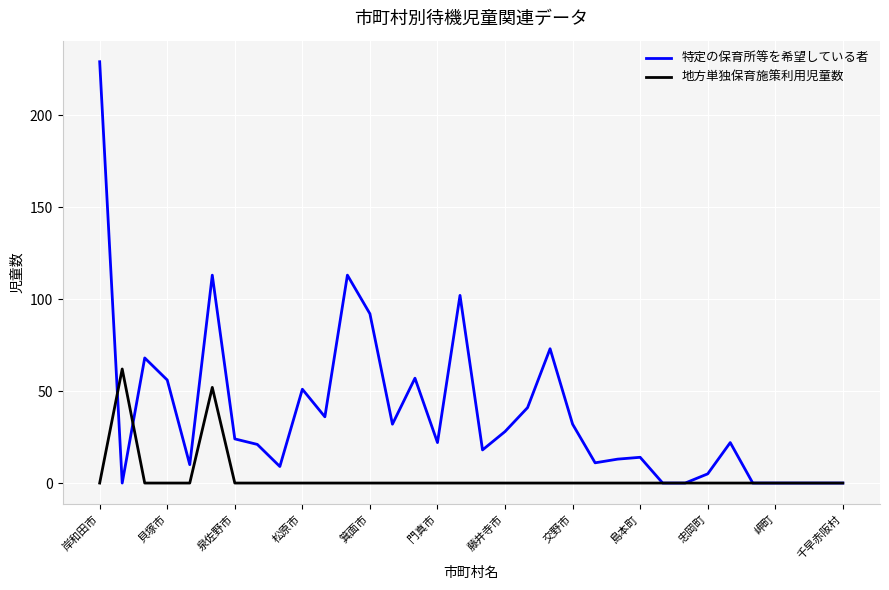

What is the greatest value displayed?

229